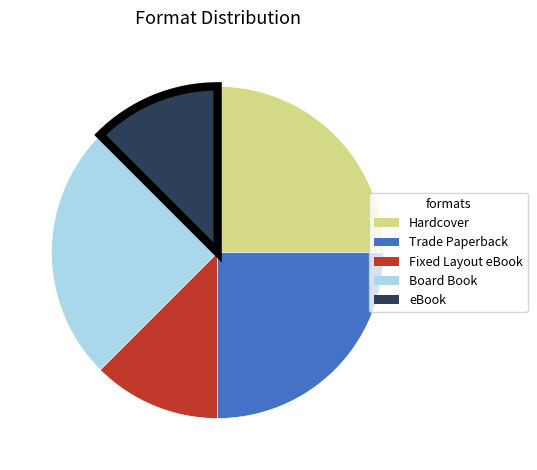

Approximately how many times larger is the value at Hardcover compared to Board Book?

1.0